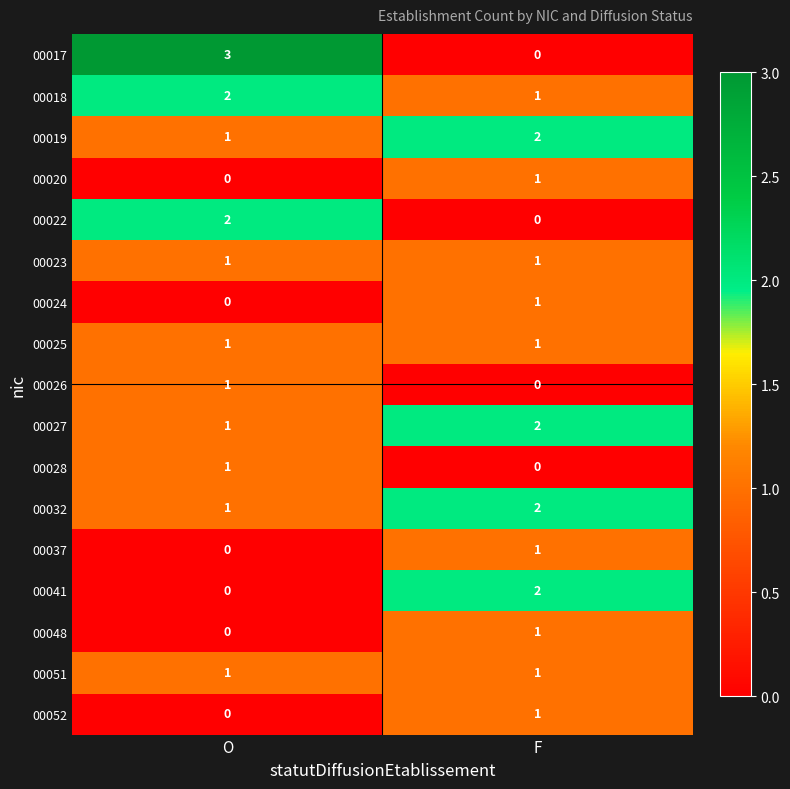

At which category is the sum across all series the highest?

F